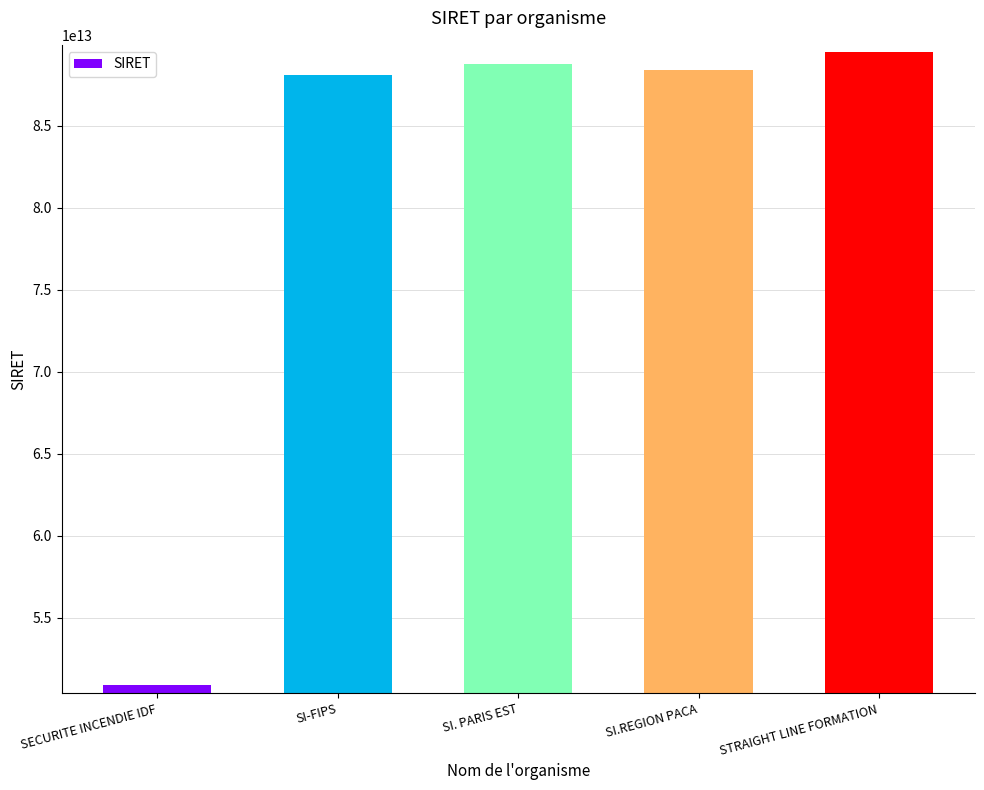

Approximately how many times larger is the value at SI-FIPS compared to SECURITE INCENDIE IDF?

1.7